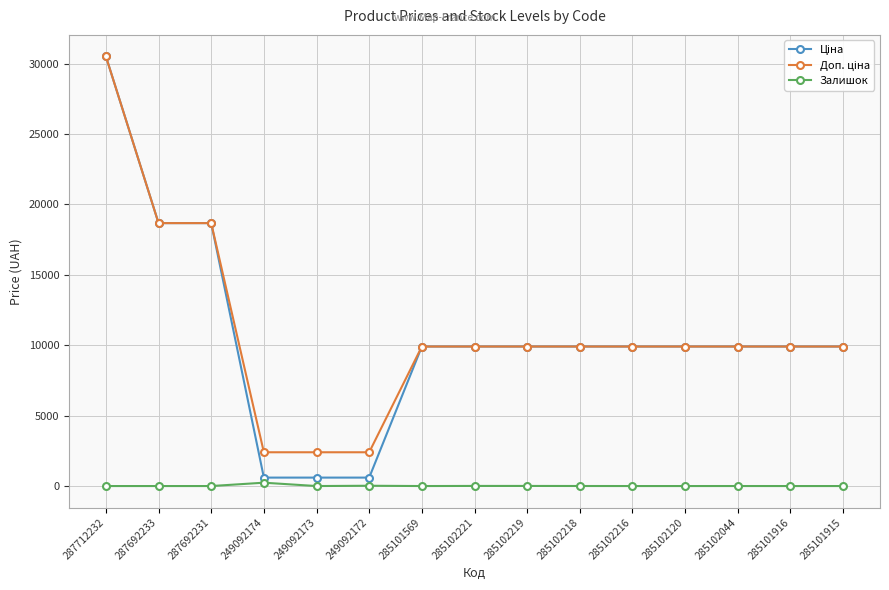

Is it true that Залишок equals 0.0 at 285101915?

True